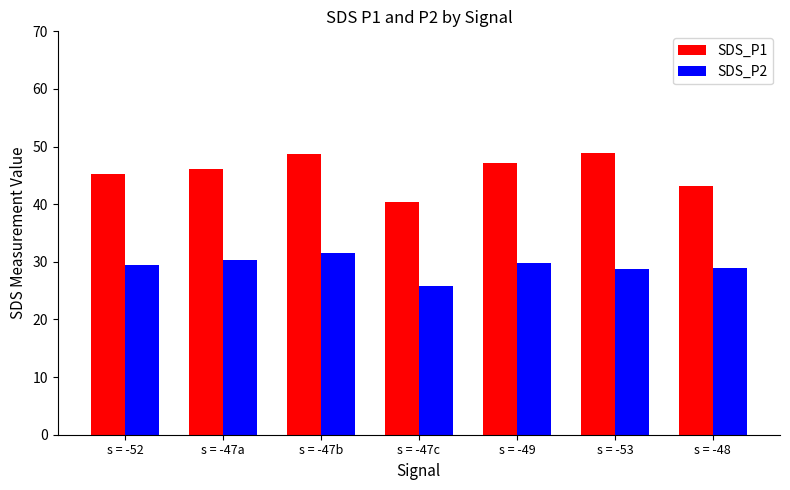

How many data points in SDS_P1 are above 46?

4